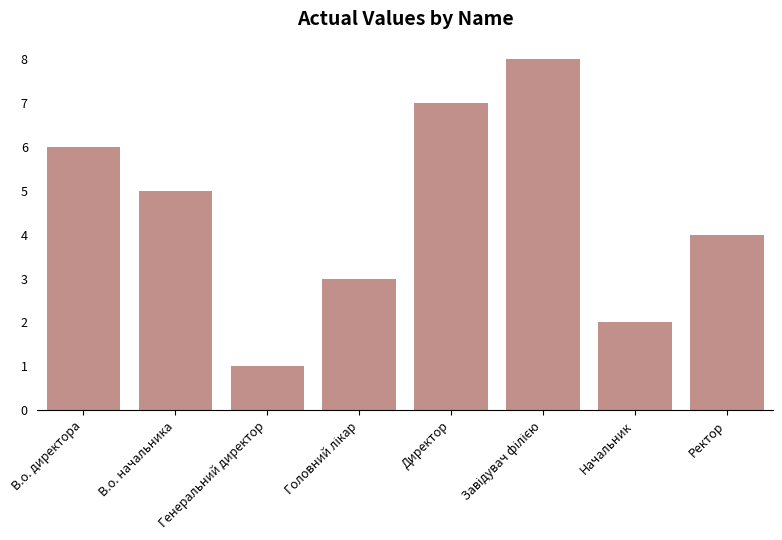

The value at Директор is 2. True or false?

False